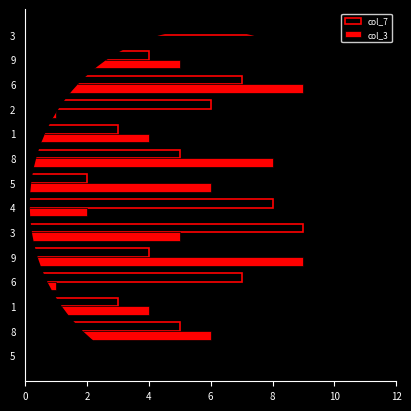

The col_3 series shows 4 at 9. True or false?

True